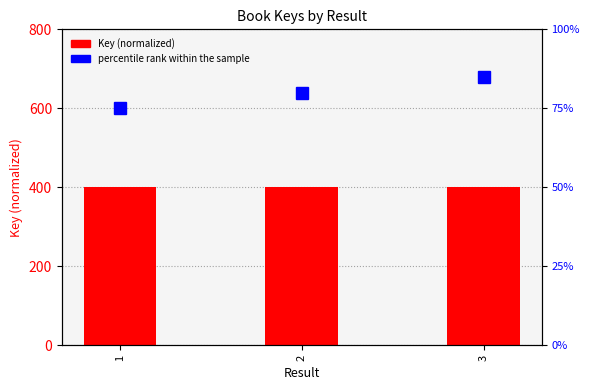

What is the sum of the Key (normalized) values at 2 and 3?

800.0